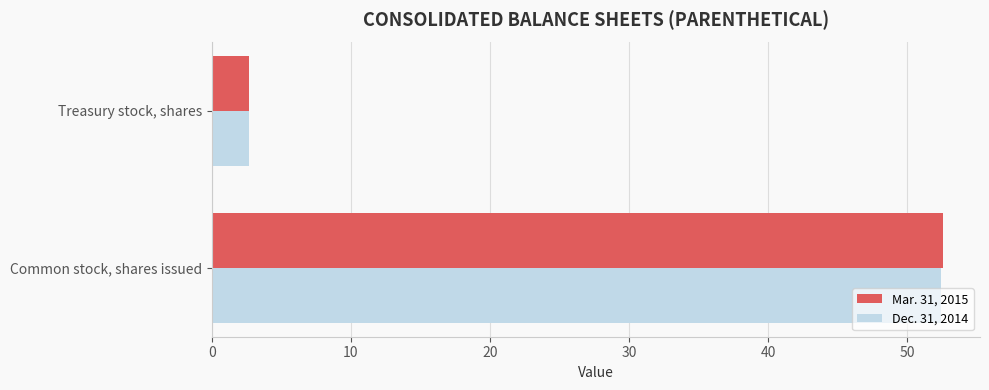

Rank the series by their maximum value, from lowest to highest.

Dec. 31, 2014, Mar. 31, 2015